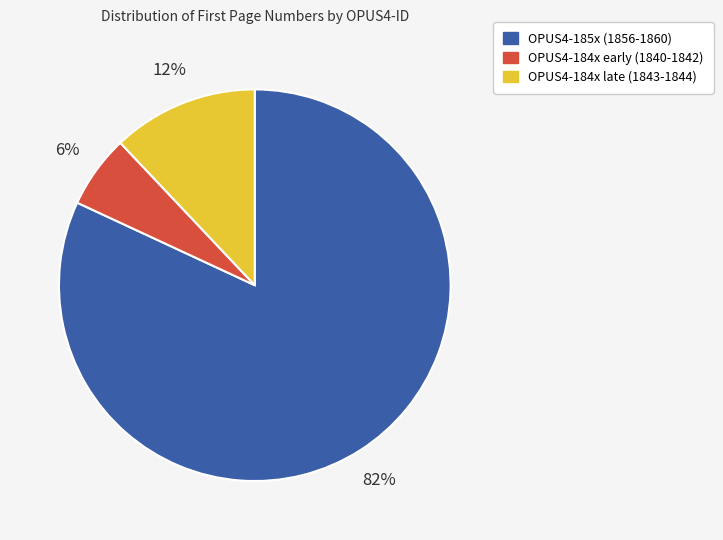

How many slices are in this pie chart?

3